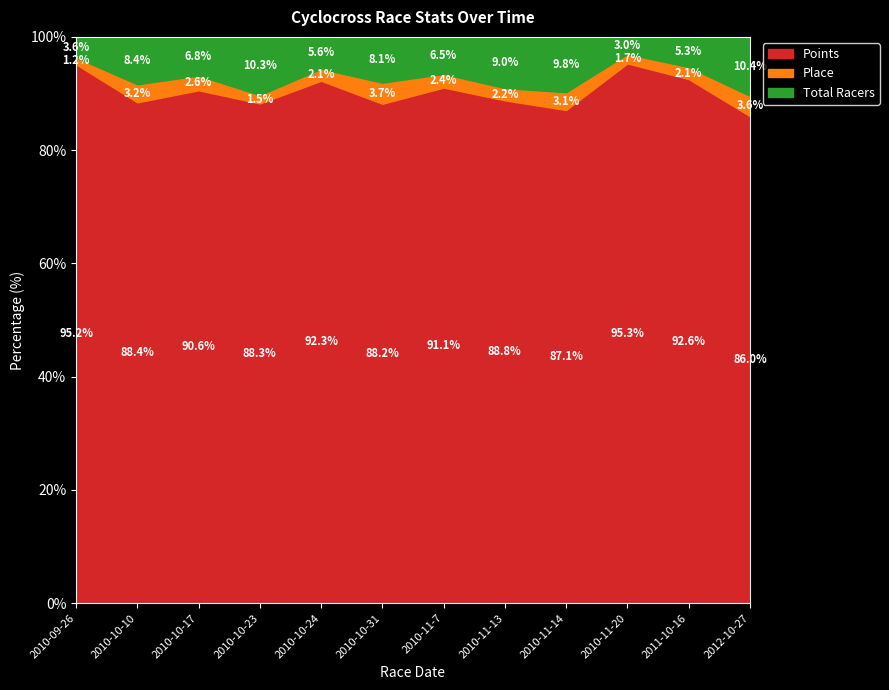

Reading left to right, what are all the values shown in this chart?

Points: 236.2	222.0	278.6	240.4	262.1	283.8	264.5	245.6	249.7	284.8	261.0	264.4
Place: 3.0	8.0	8.0	4.0	6.0	12.0	7.0	6.0	9.0	5.0	6.0	11.0
Total Racers: 9.0	21.0	21.0	28.0	16.0	26.0	19.0	25.0	28.0	9.0	15.0	32.0